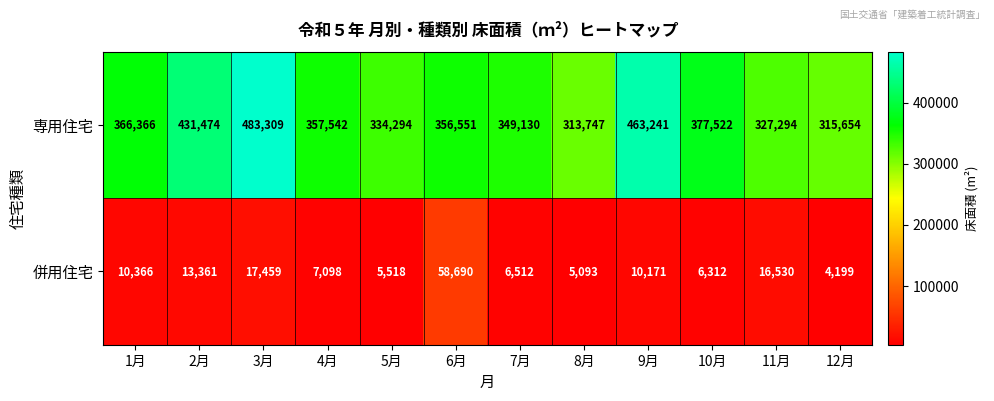

What is the sum of all 併用住宅 values?

161309